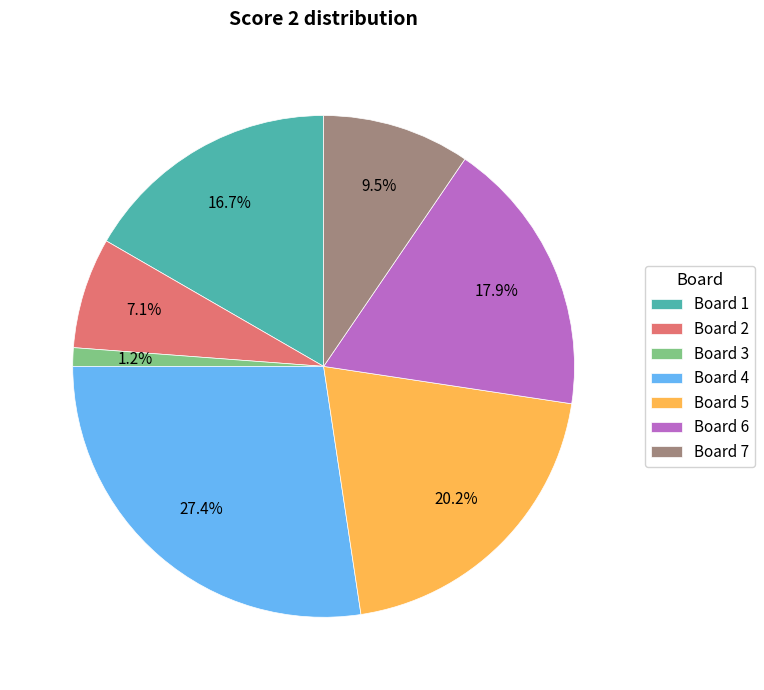

What is the smallest slice in the pie chart?

Board 3